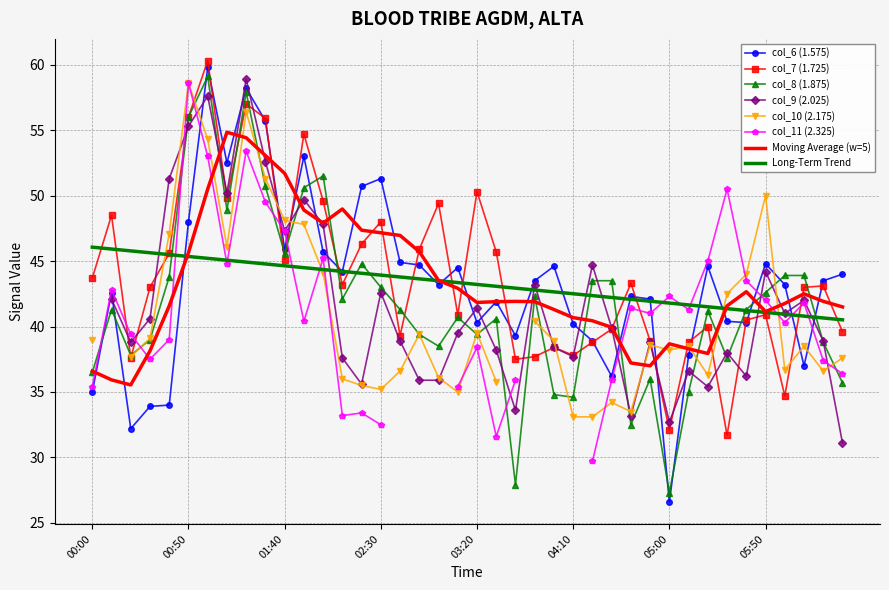

What is the label of the 32nd point from the right?

2001/05/28 01:20